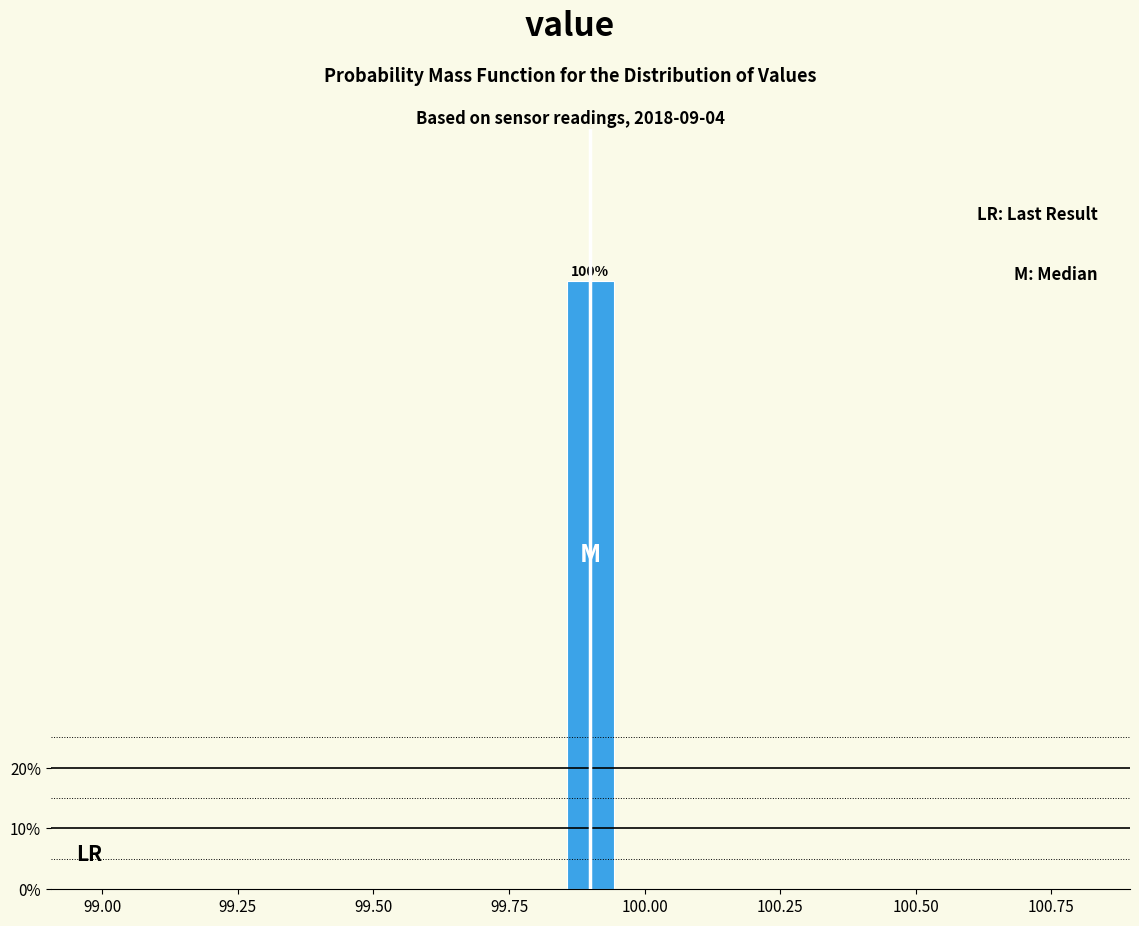

Around what value on the x-axis is the tallest bar? Give the approximate position of its centre, as read against the axis.

99.90